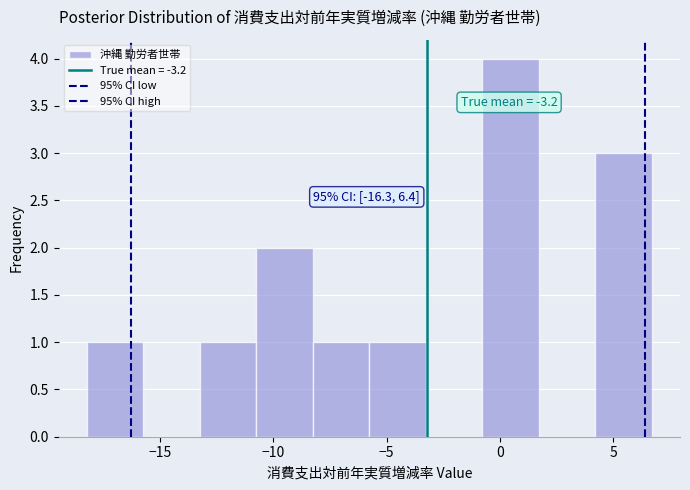

Which range on the x-axis has the tallest bar?

-1.0 to 1.5